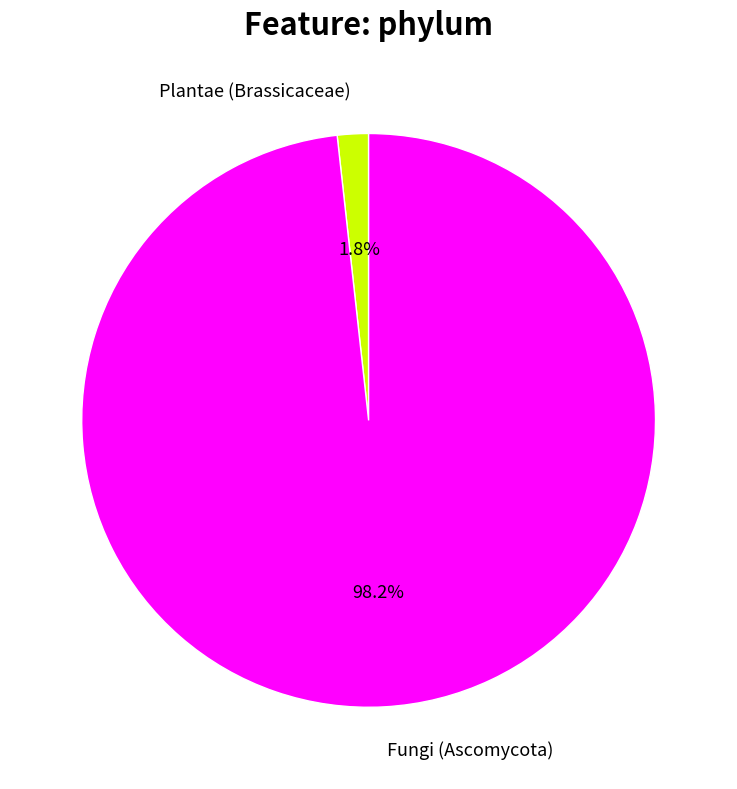

What is the majority slice?

Fungi (Ascomycota)